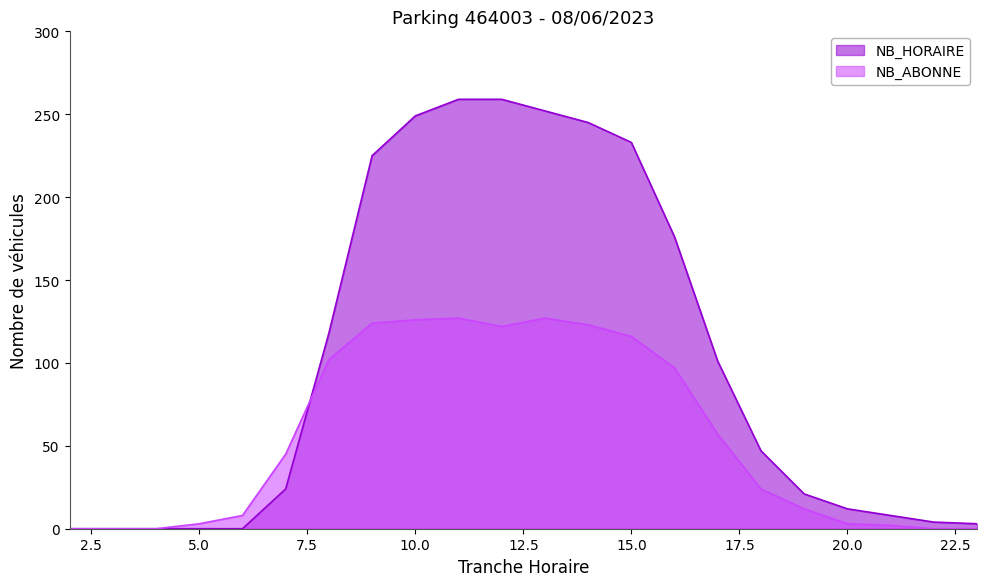

Reading left to right, extract all data points from this chart.

2=0	3=0	4=0	5=3	6=8	7=45	8=102	9=124	10=126	11=127	12=122	13=127	14=123	15=116	16=97	17=57	18=24	19=12	20=3	21=2	22=0	23=0